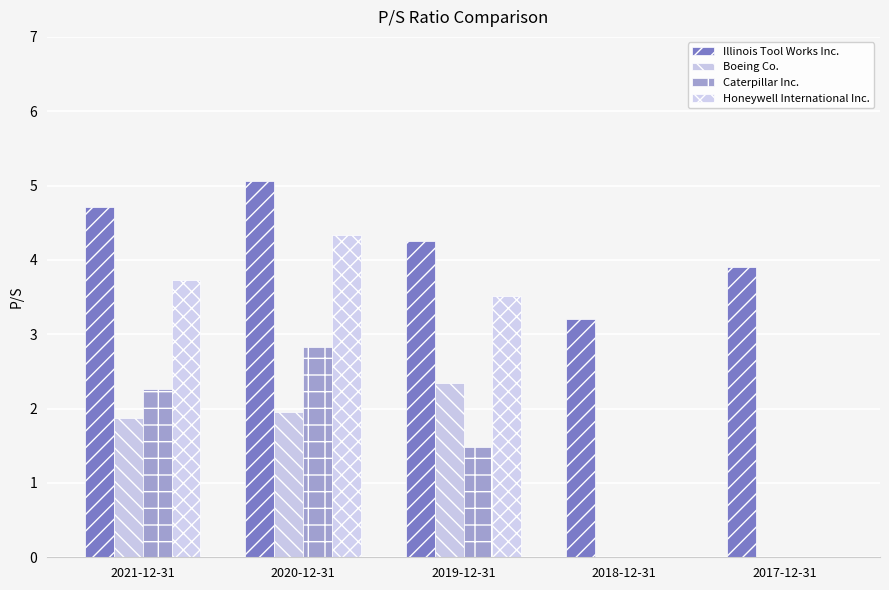

How many groups of bars are there?

5